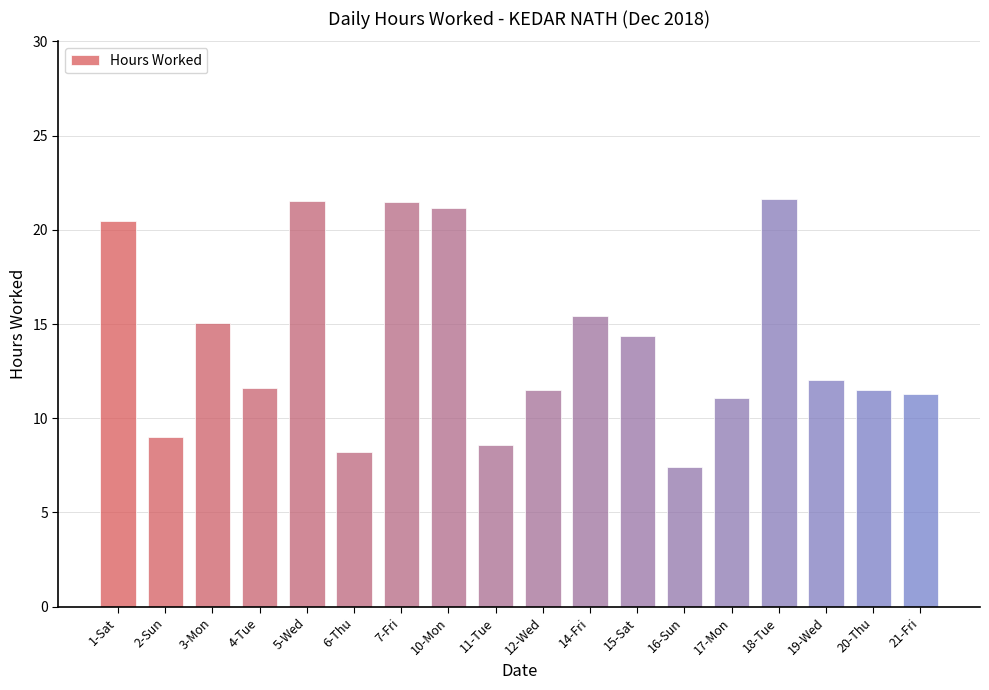

Is it true that the value at 3-Mon is 15.1?

True